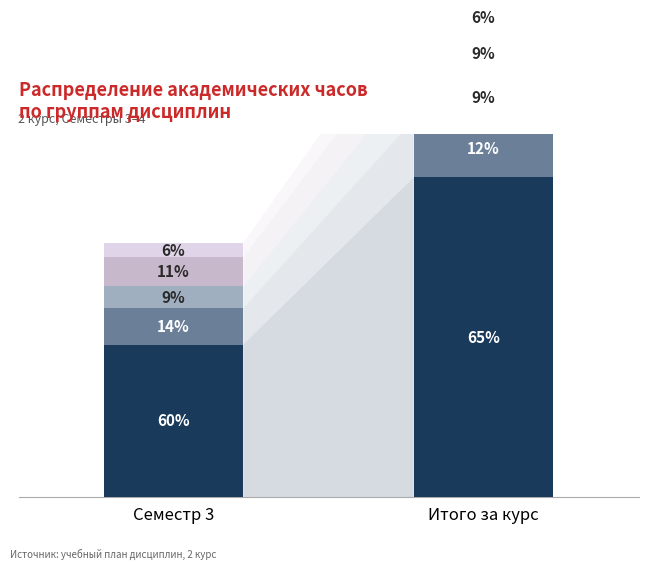

How many bars are there in total?

10